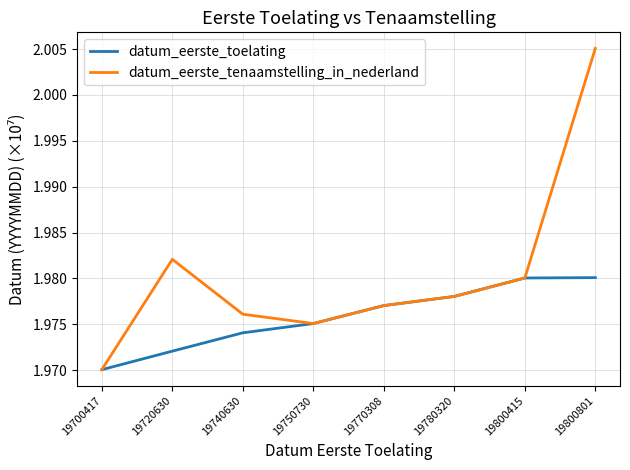

Where is datum_eerste_toelating nearest to the value 1?

19700417